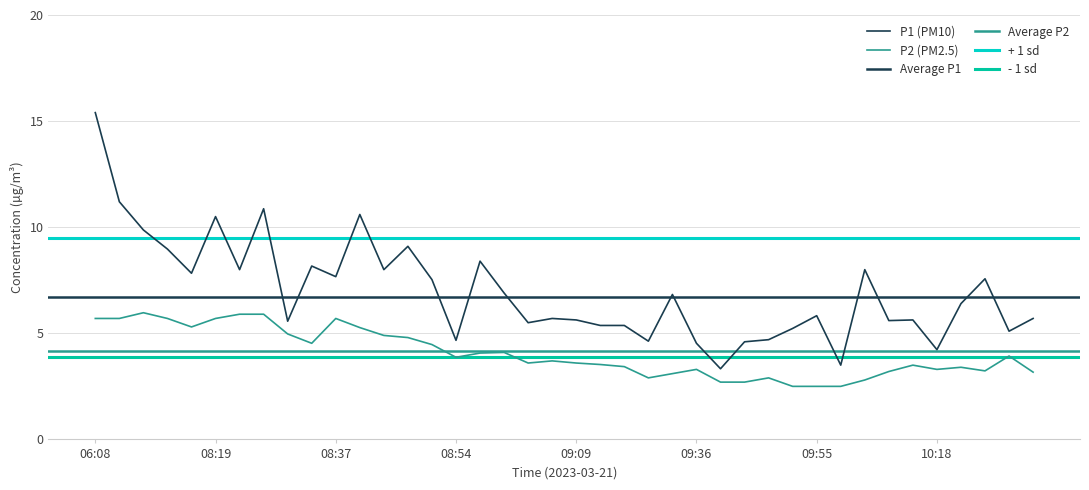

At 09:09, list the series in order from largest to smallest.

P1, P2